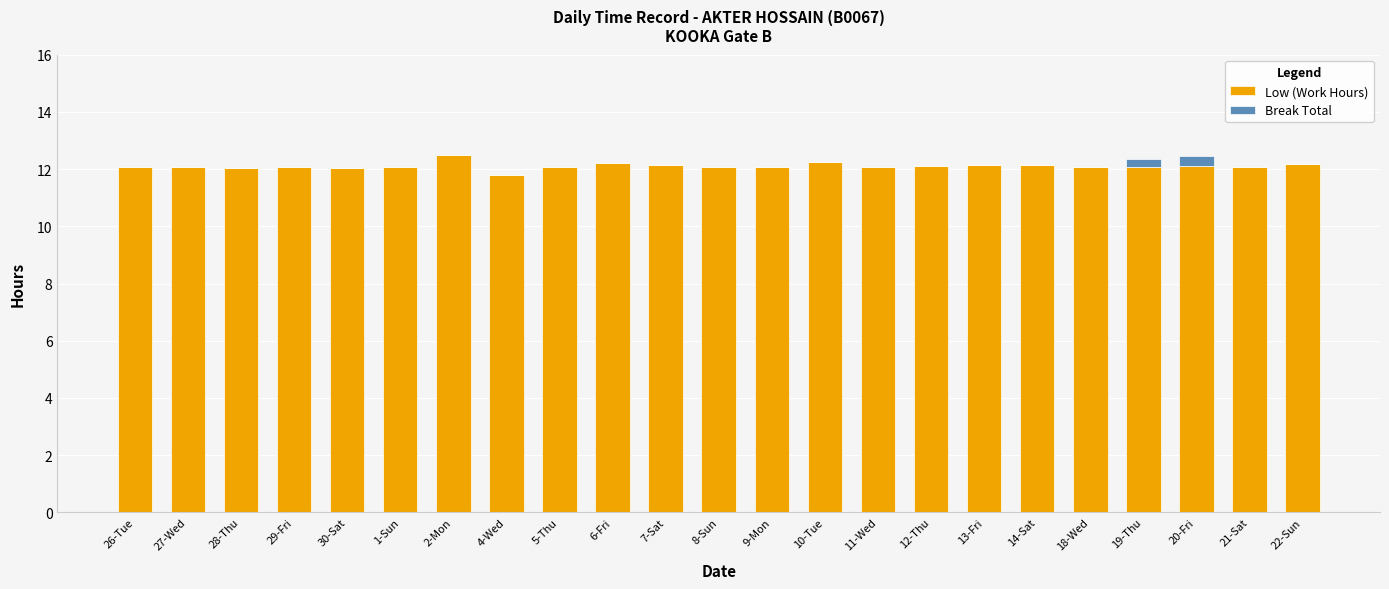

How many distinct data groups are displayed?

2